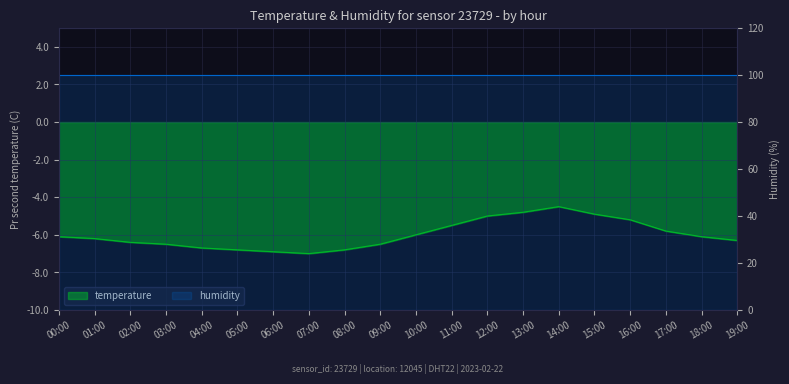

How many points are lower than both their immediate neighbors (excluding endpoints)?

1